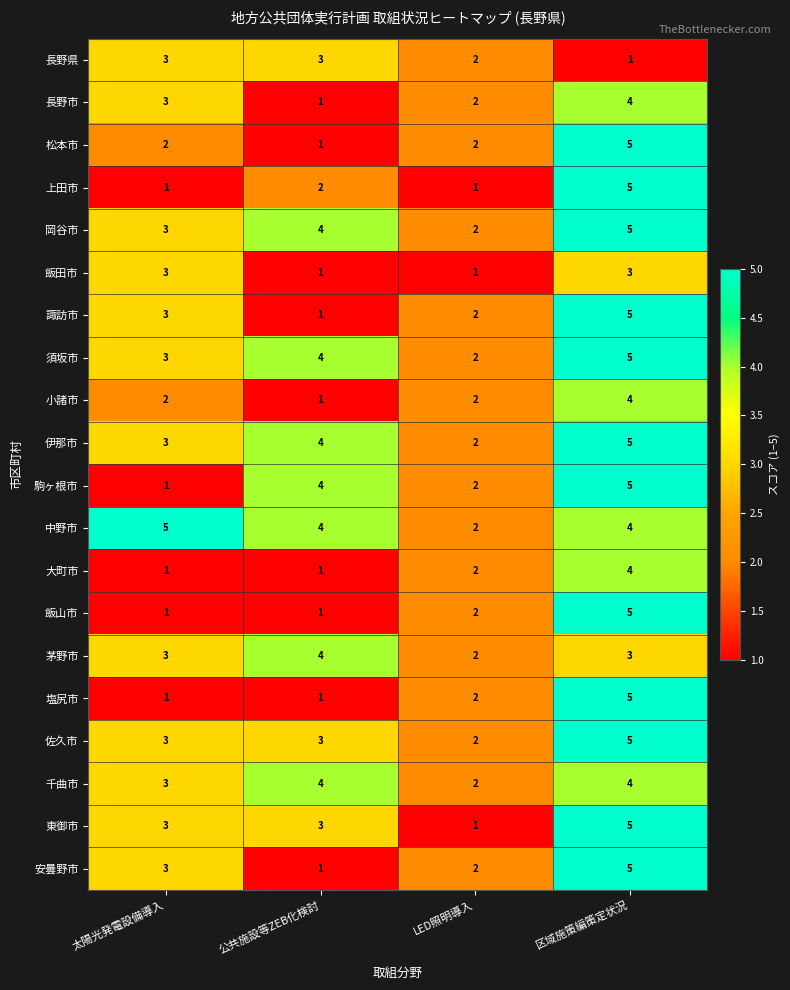

Is it true that 諏訪市 equals 1 at 公共施設等ZEB化検討?

True